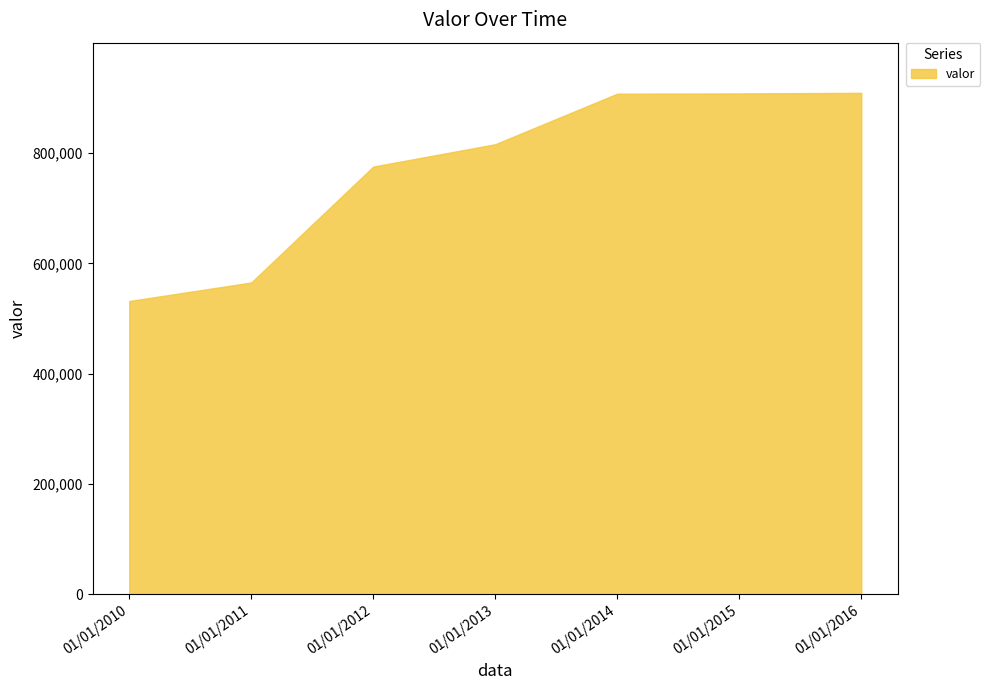

What is the minimum value shown in the chart?

531647